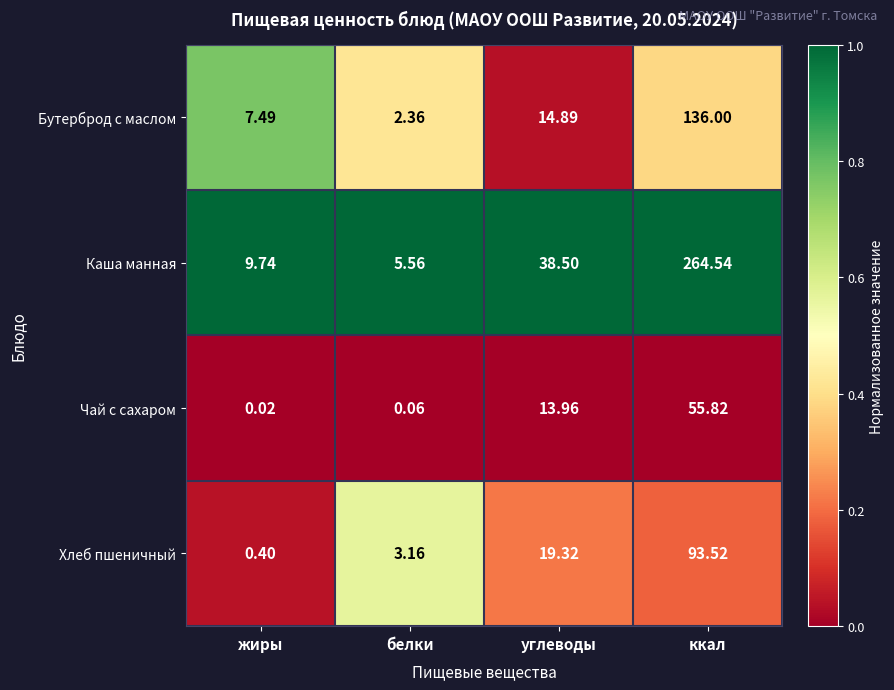

Which category has the highest value across all series?

ккал